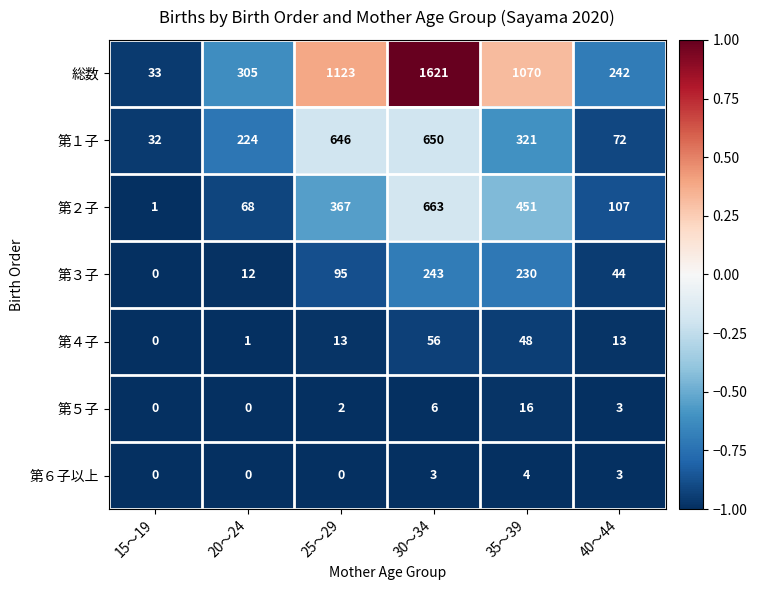

Which series has the largest total across all categories?

総数